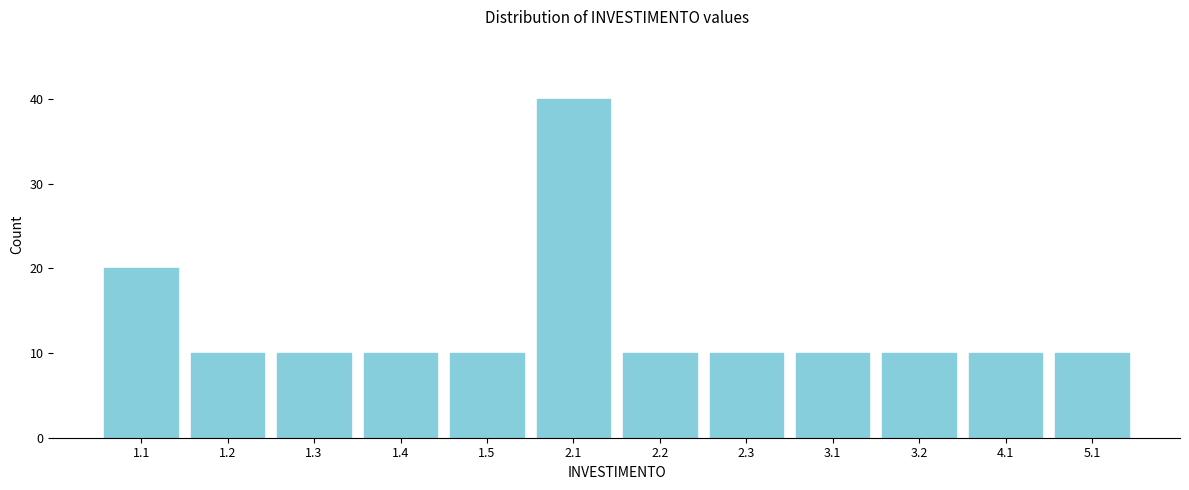

Reading right to left, extract all data points from this chart.

5.1=10	4.1=10	3.2=10	3.1=10	2.3=10	2.2=10	2.1=40	1.5=10	1.4=10	1.3=10	1.2=10	1.1=20